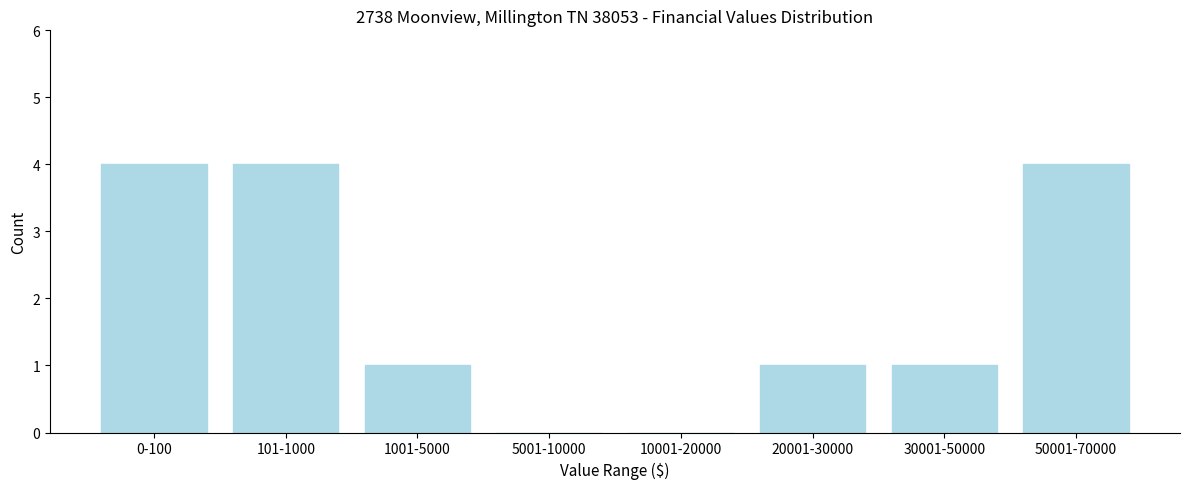

Reading left to right, transcribe all the data shown in this chart.

0-100=4	101-1000=4	1001-5000=1	5001-10000=0	10001-20000=0	20001-30000=1	30001-50000=1	50001-70000=4